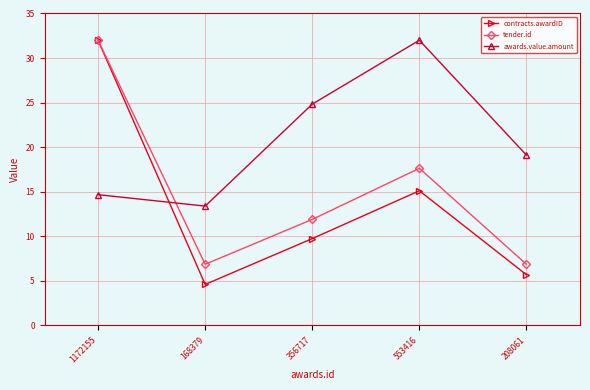

Between 1172155 and 356717, which series saw the biggest shift?

contracts.awardID